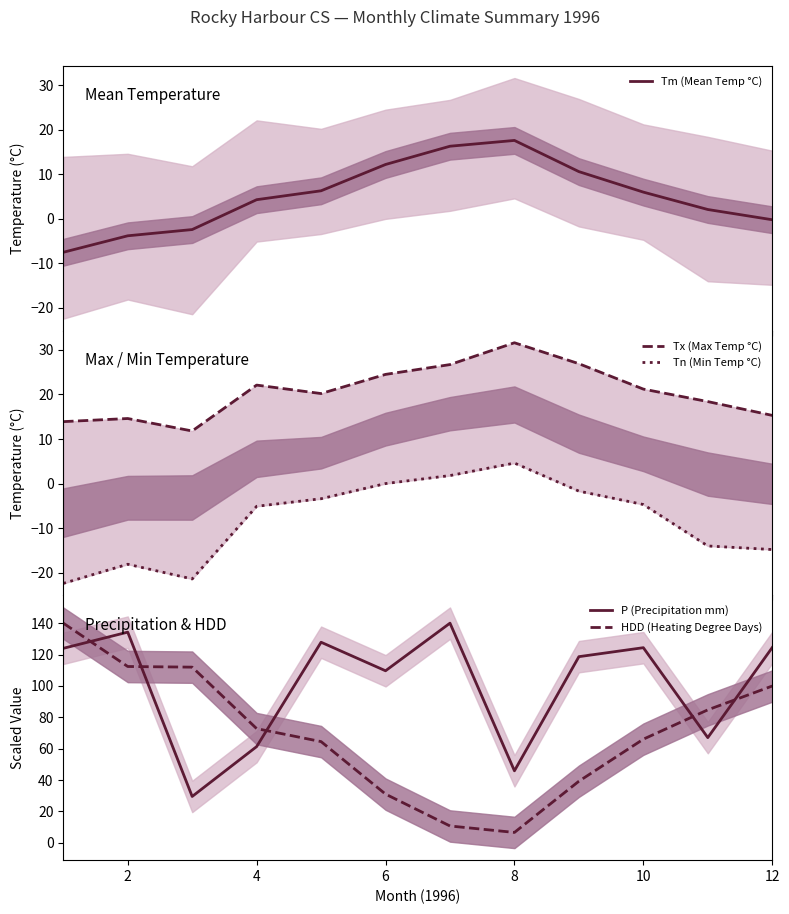

What is the lowest value of the Tm (Mean Temp °C) series?

-7.5